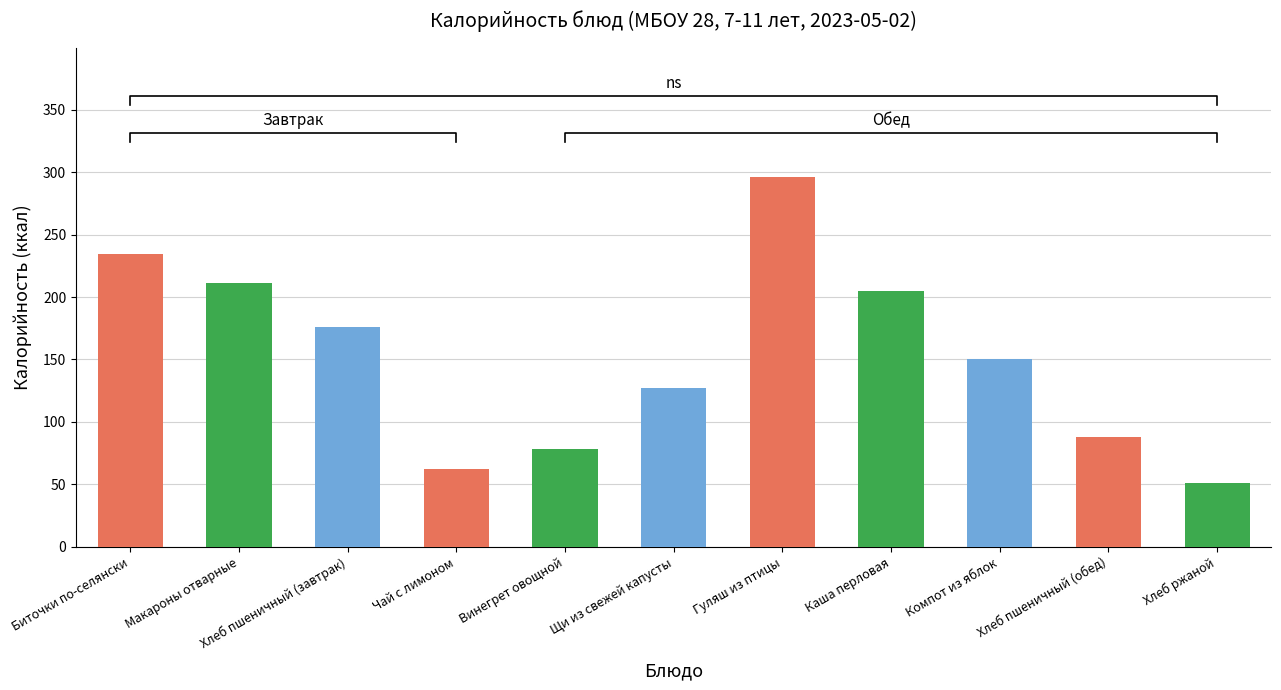

What is the difference between the maximum and minimum values?

244.9